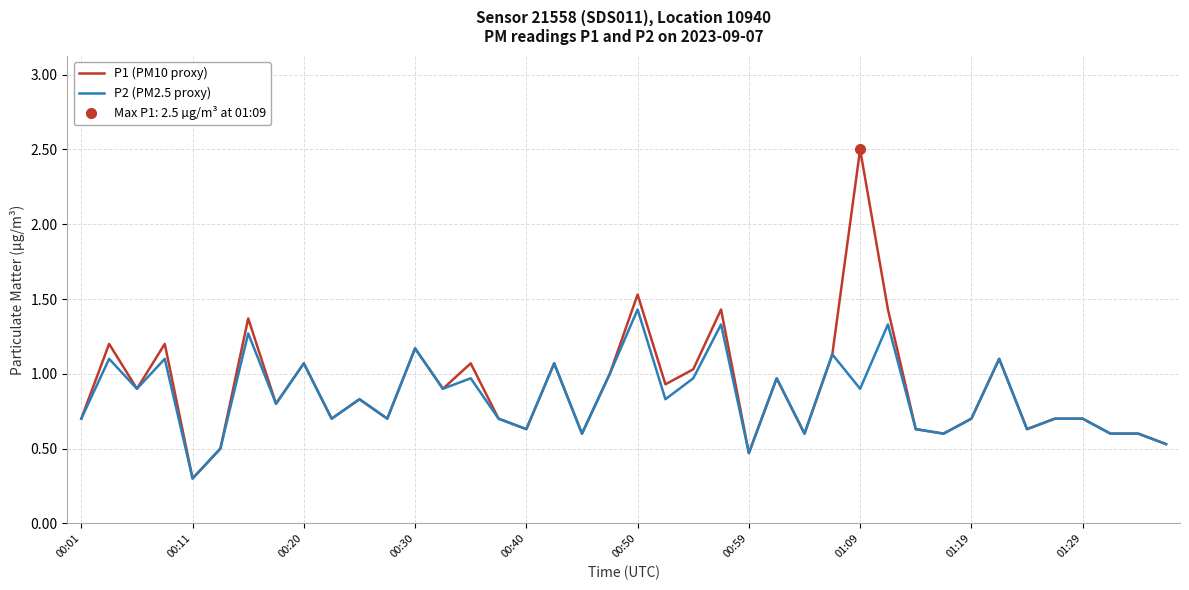

The value of P2 (PM2.5 proxy) at 10 is 1.1. True or false?

False